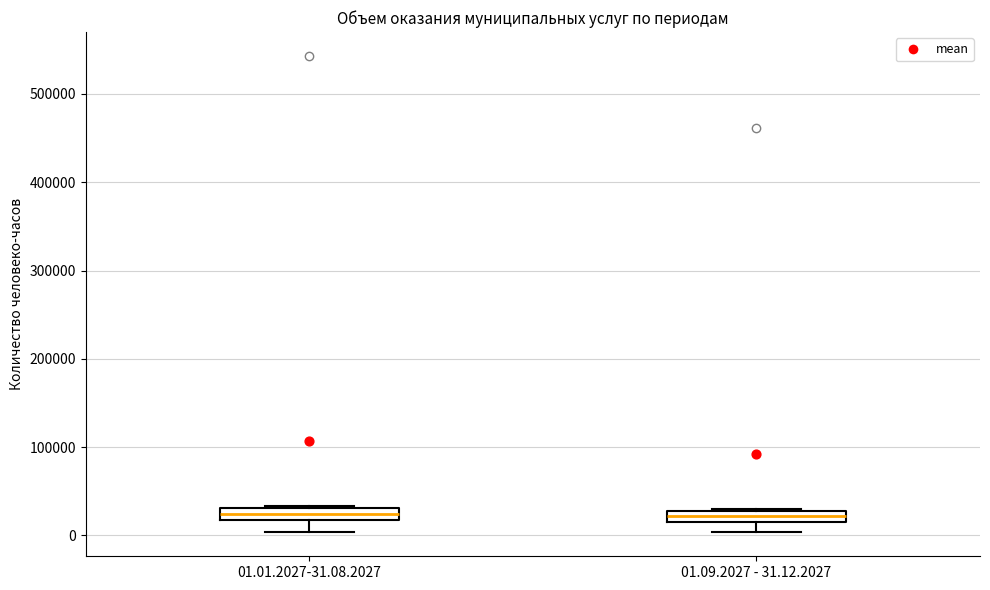

Where is the upper edge of the box for 01.01.2027-31.08.2027 on the y-axis? The values are not printed on the chart, so give them approximately, as read against the axis.

30000